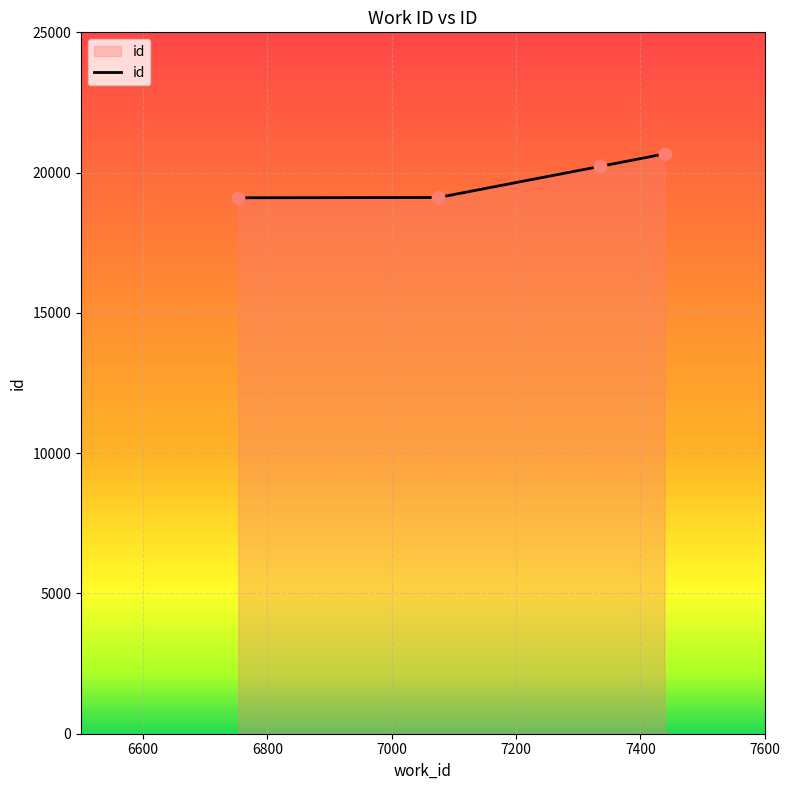

What is the minimum value shown in the chart?

19103